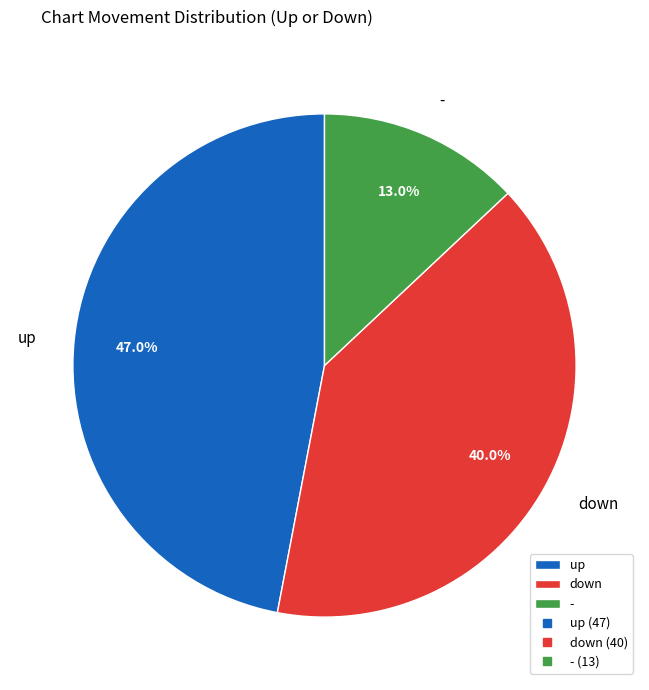

Rank the categories by value from lowest to highest.

-, down, up